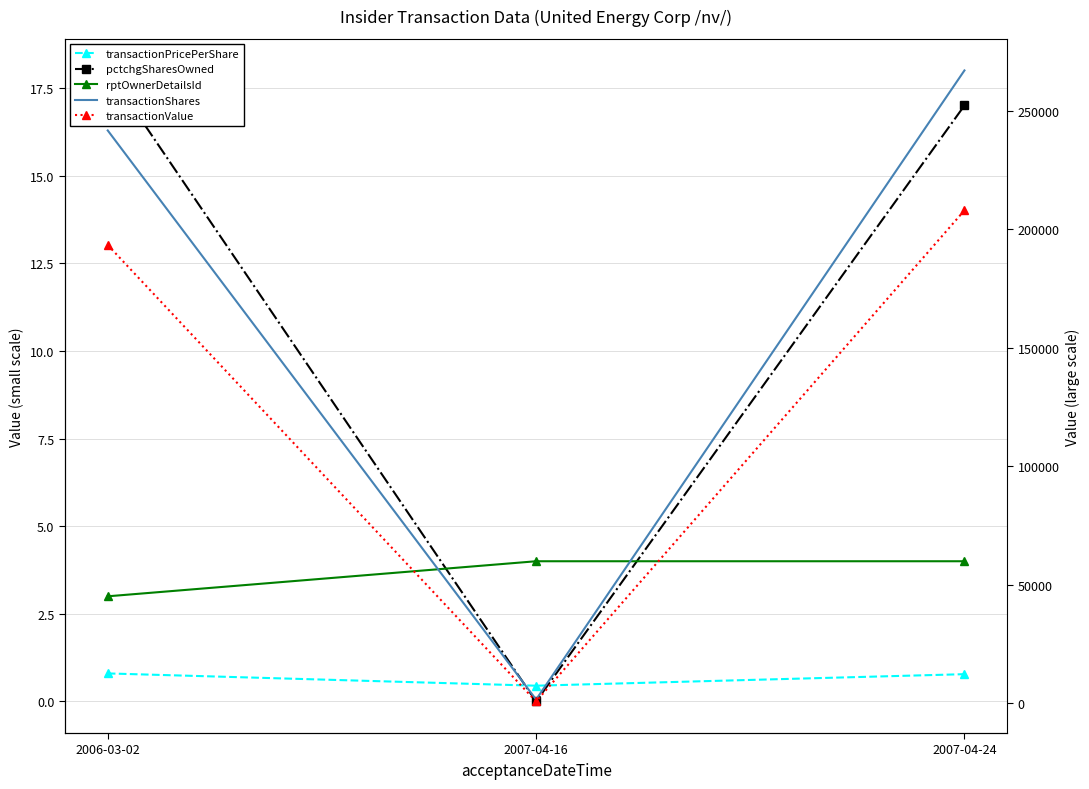

Reading right to left, transcribe all the data shown in this chart.

transactionPricePerShare: 0.8	0.5	0.8
pctchgSharesOwned: 17.0	0.0	18.0
rptOwnerDetailsId: 4.0	4.0	3.0
transactionShares: 267000.0	1500.0	241666.0
transactionValue: 207934.0	675.0	193333.0